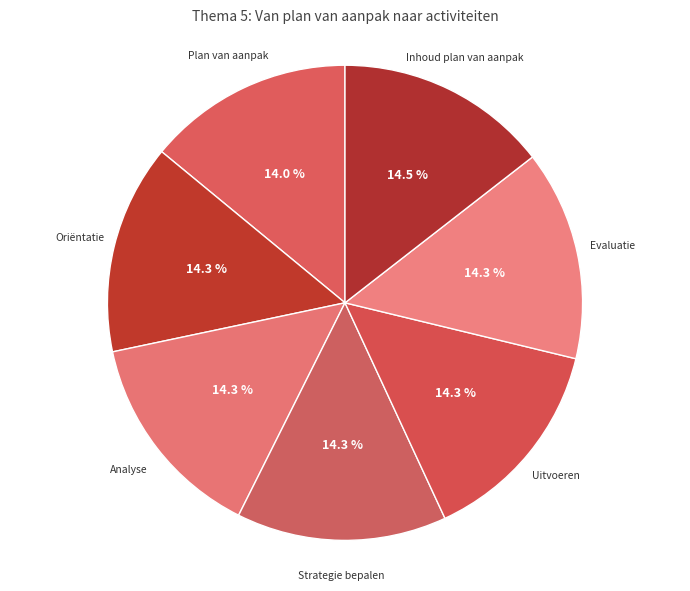

How many segments does this pie chart have?

7